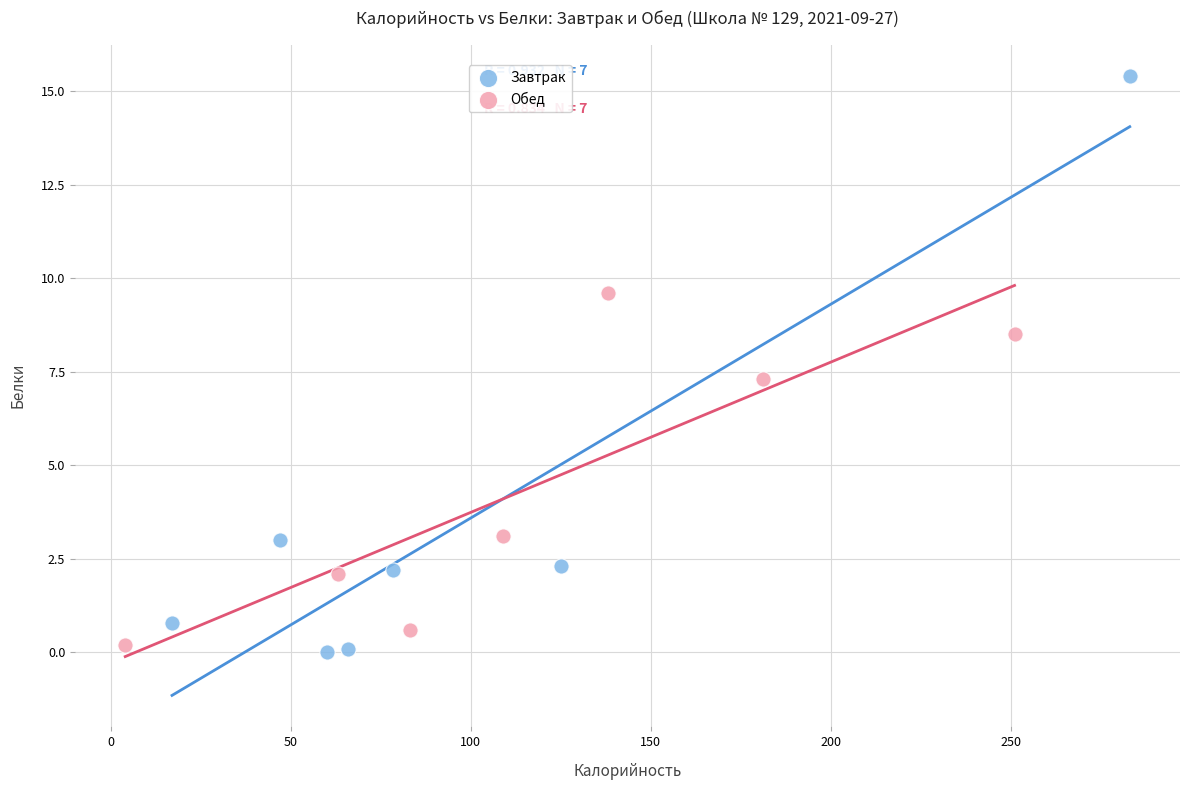

Which series reaches the maximum Y coordinate?

Завтрак